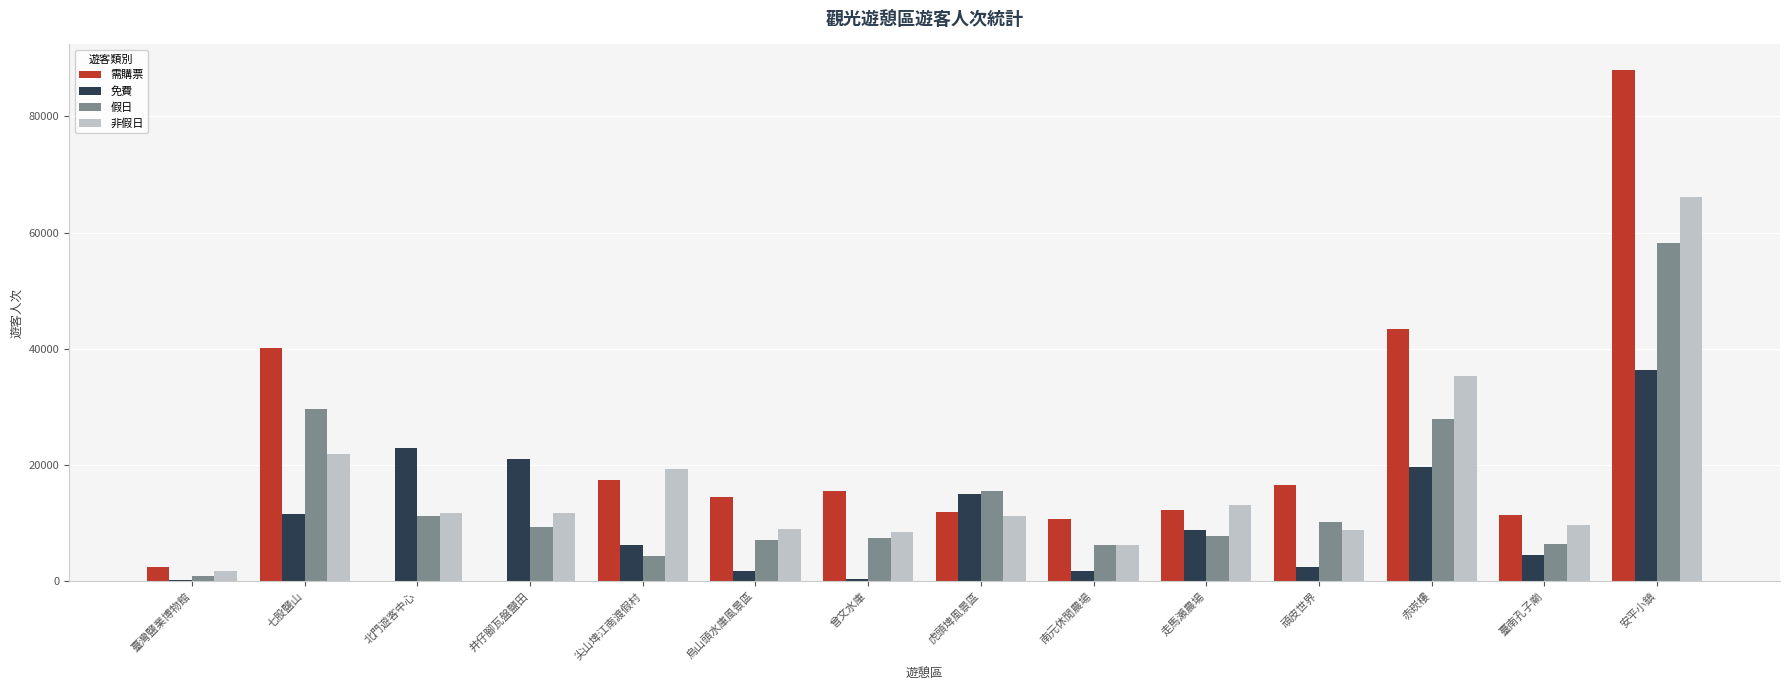

At which category is the sum across all series the highest?

安平小鎮